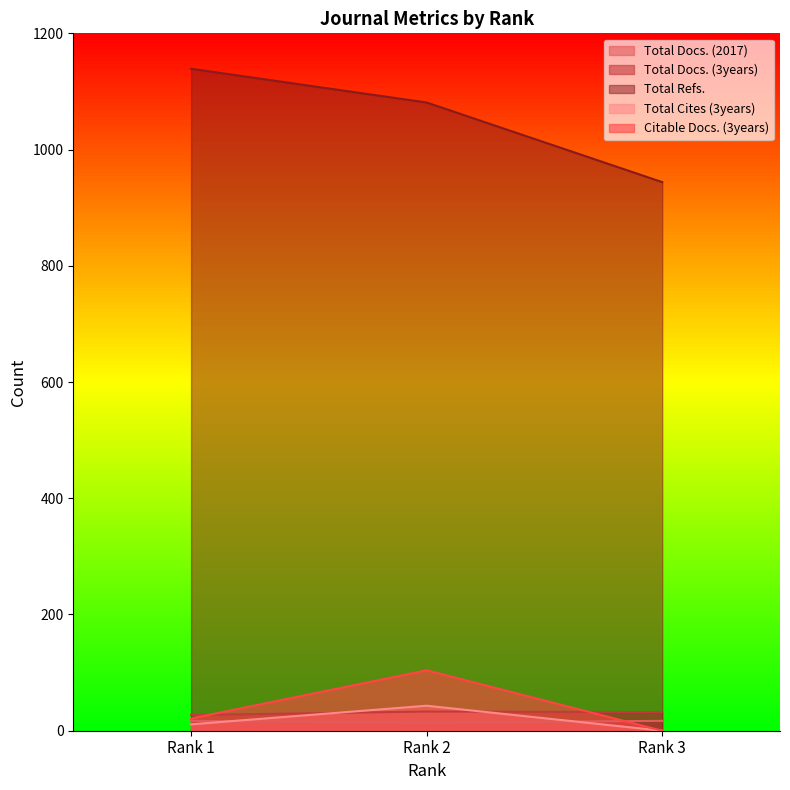

What is the sum of all Total Docs. (2017) values?

48